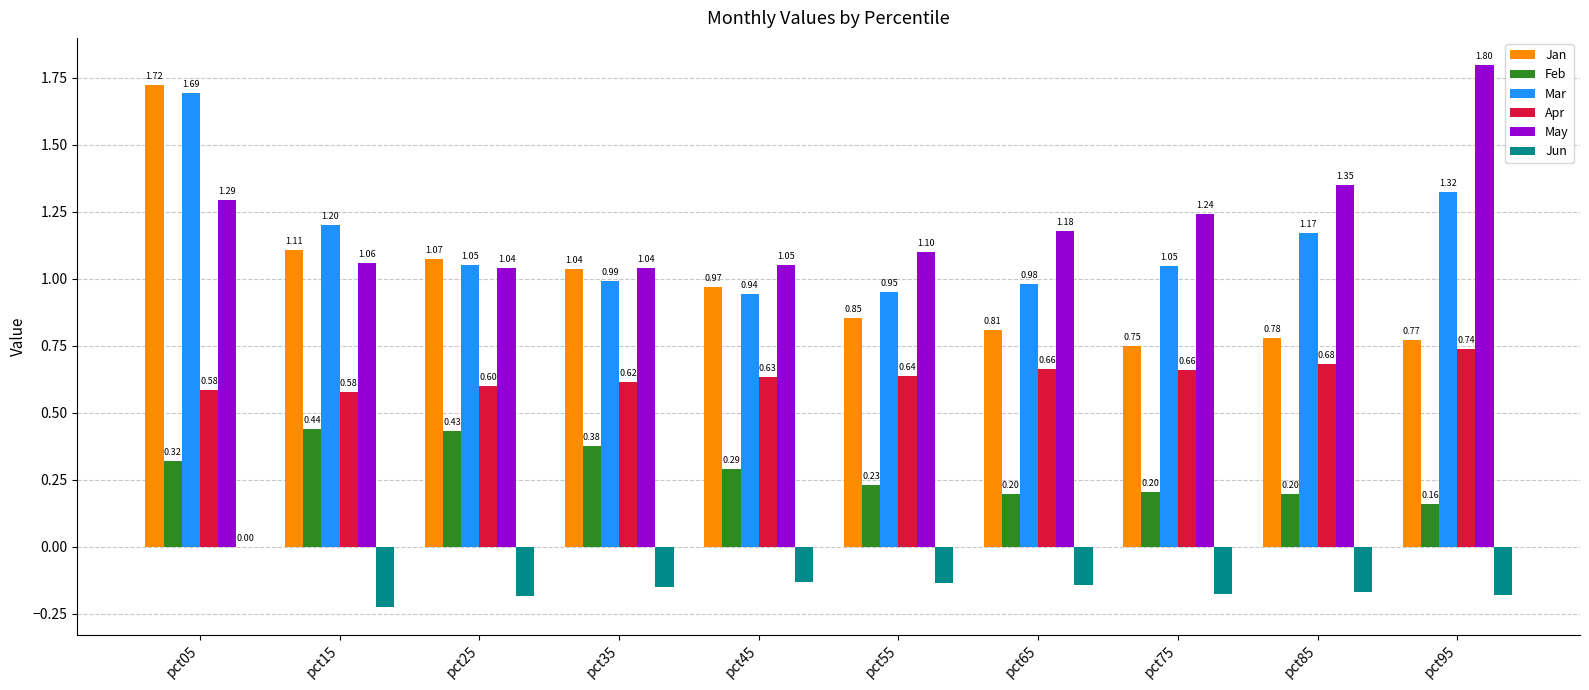

At which category is the sum across all series the highest?

pct05